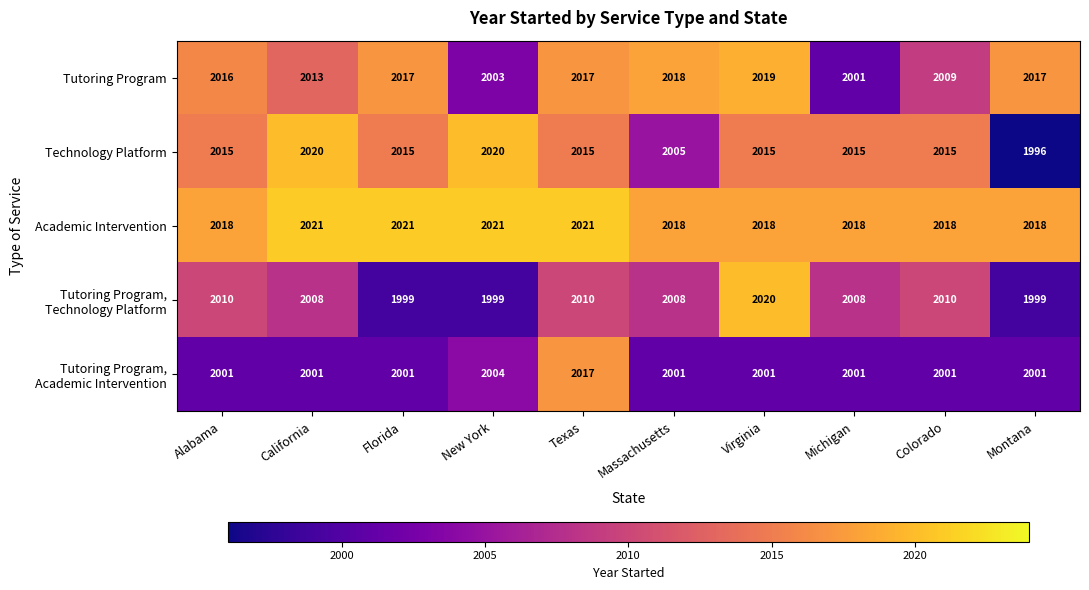

What is the difference between the maximum and minimum values in the Technology Platform series?

24